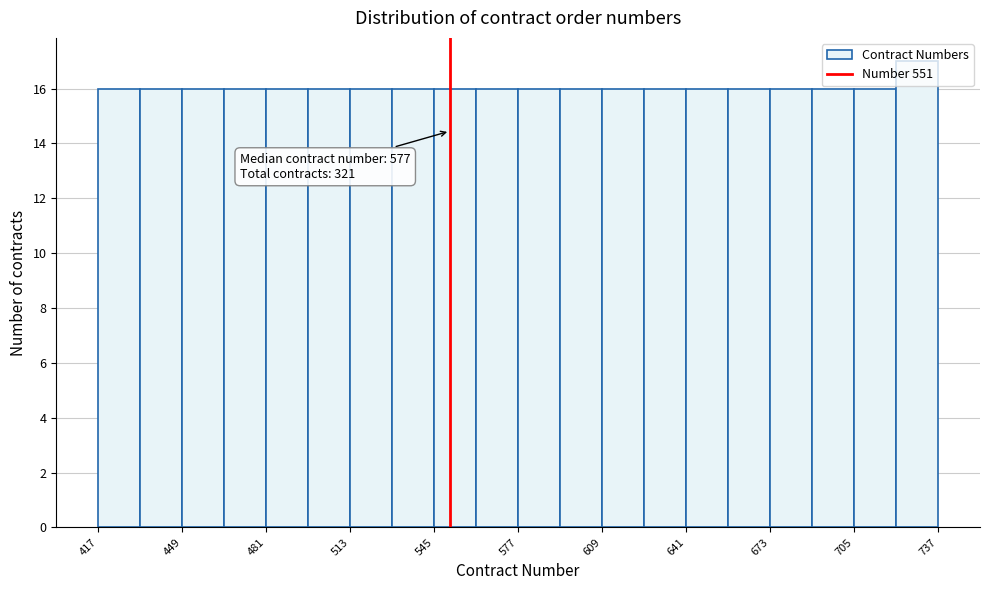

Read against the x-axis, roughly where is the centre of the tallest bar?

730